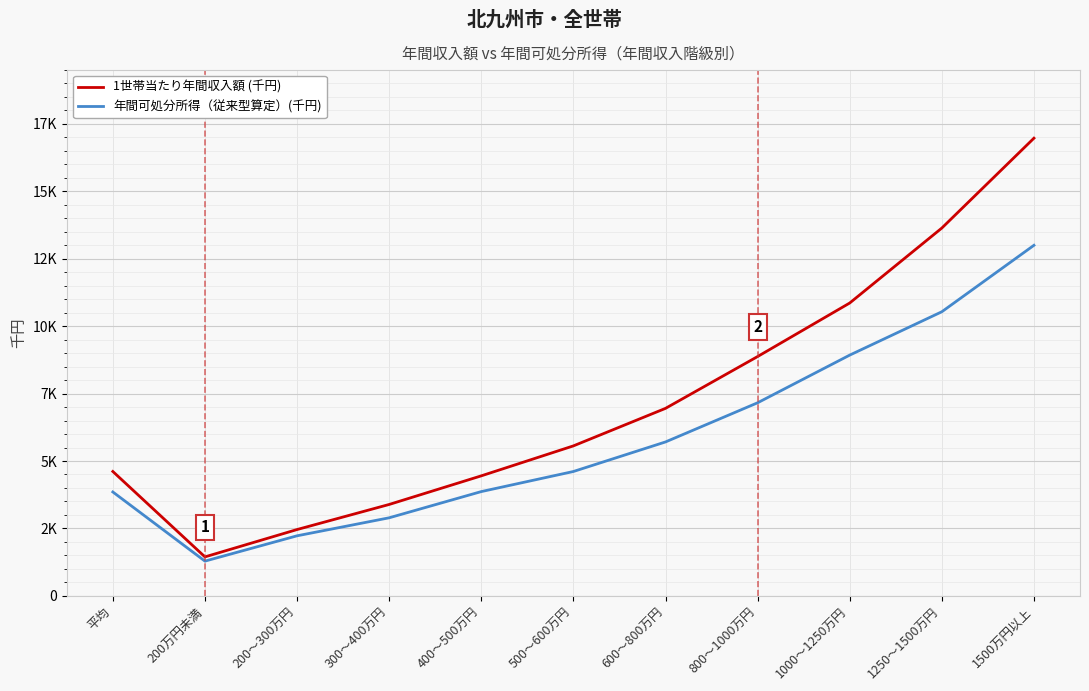

What is the total value across all series at 1250～1500万円?

24159